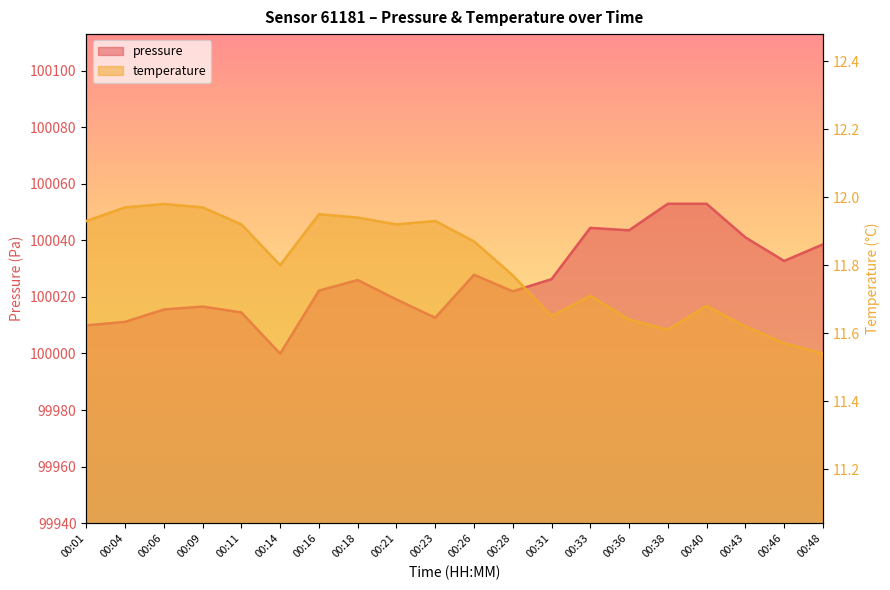

What is the value of the pressure point at the 16th from the left?

100052.9